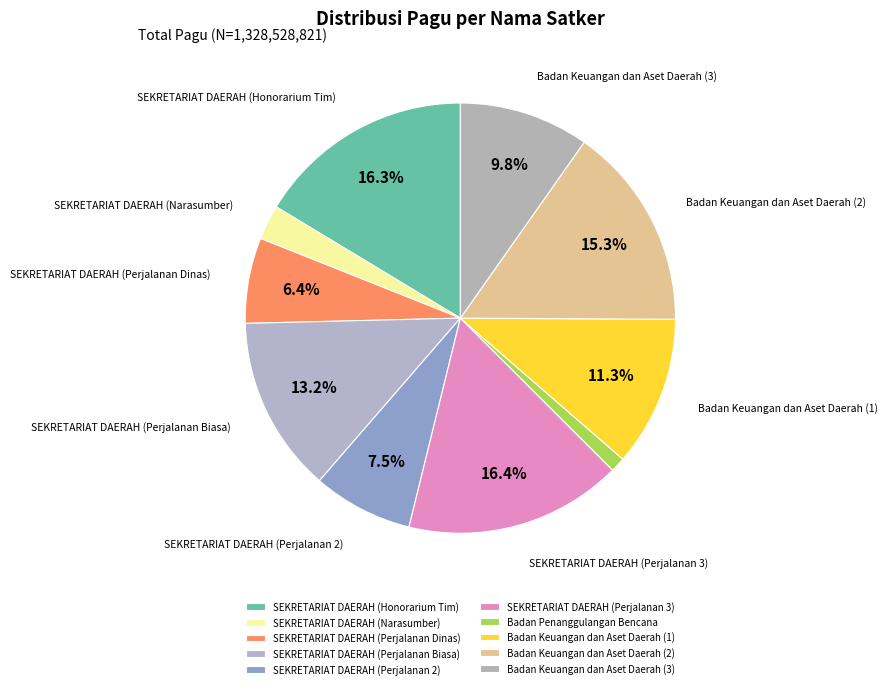

Combined, do SEKRETARIAT DAERAH (Perjalanan Dinas) and SEKRETARIAT DAERAH (Perjalanan 3) account for over 50%?

No